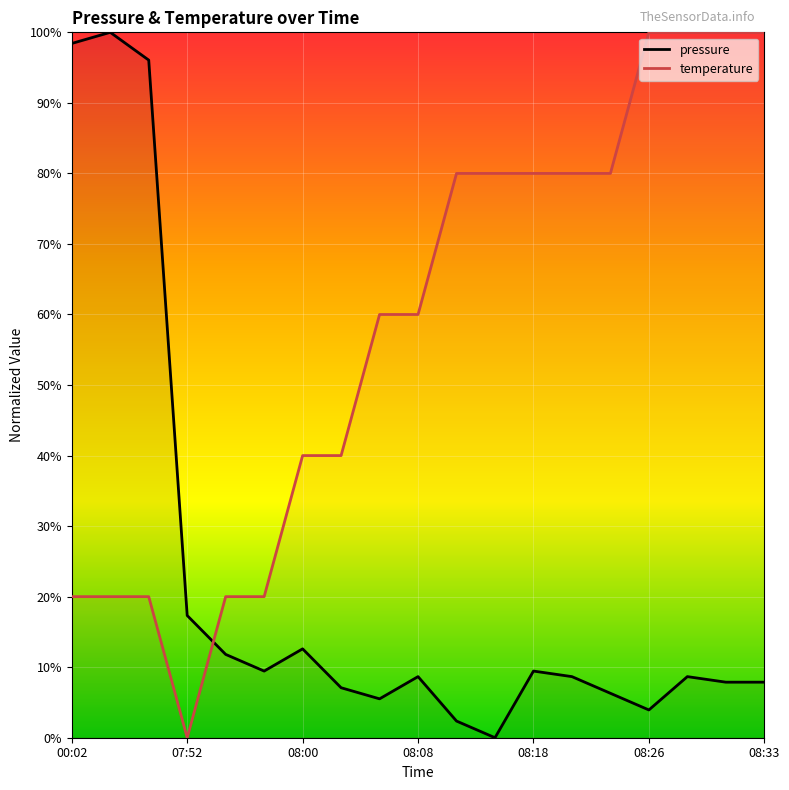

True or false: pressure and temperature cross at least once.

True